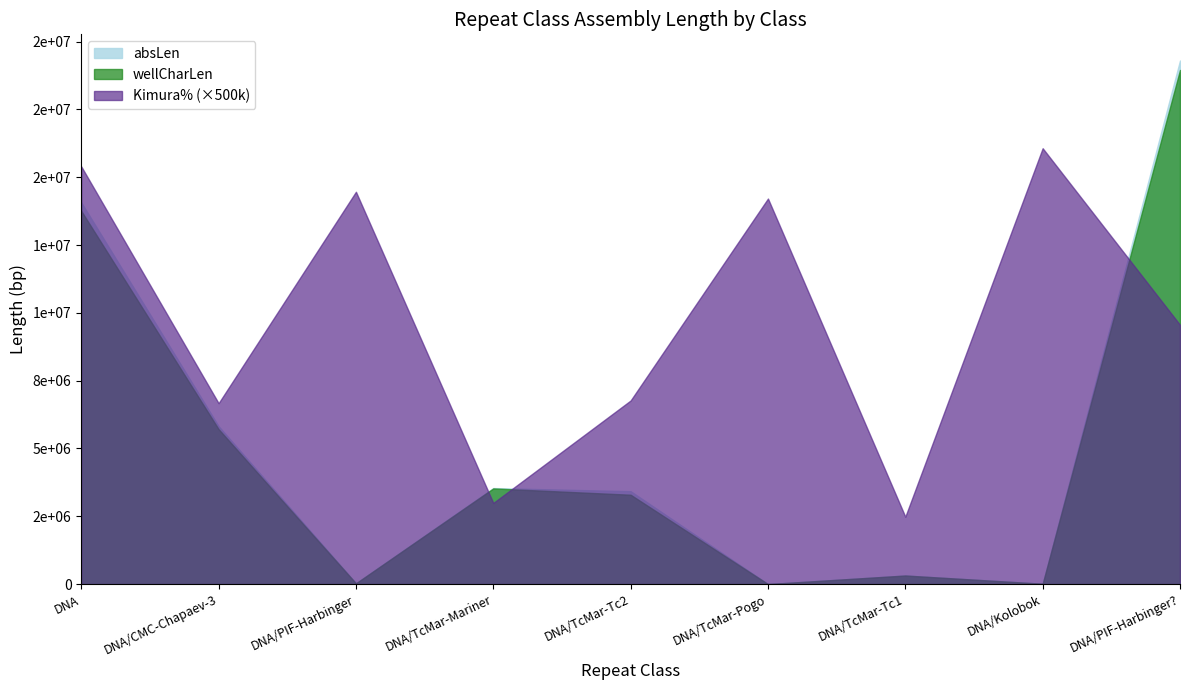

What is the difference between the maximum and minimum values in the wellCharLen series?

18953300.0